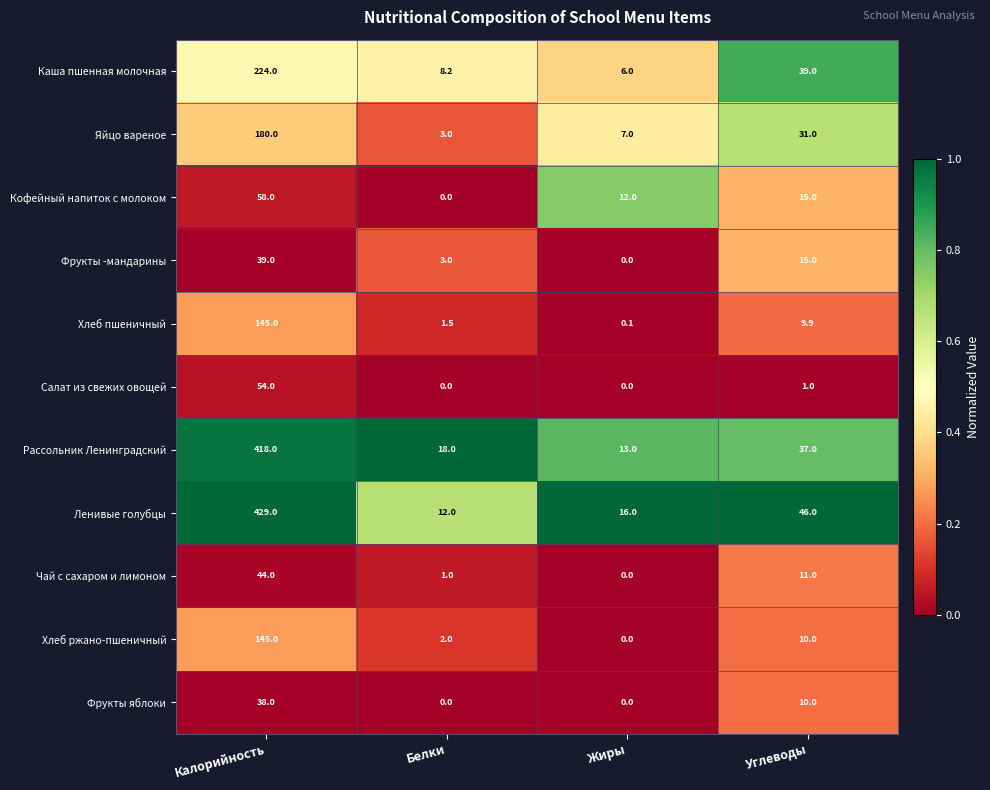

What is the difference between the highest and lowest values at Калорийность?

391.0